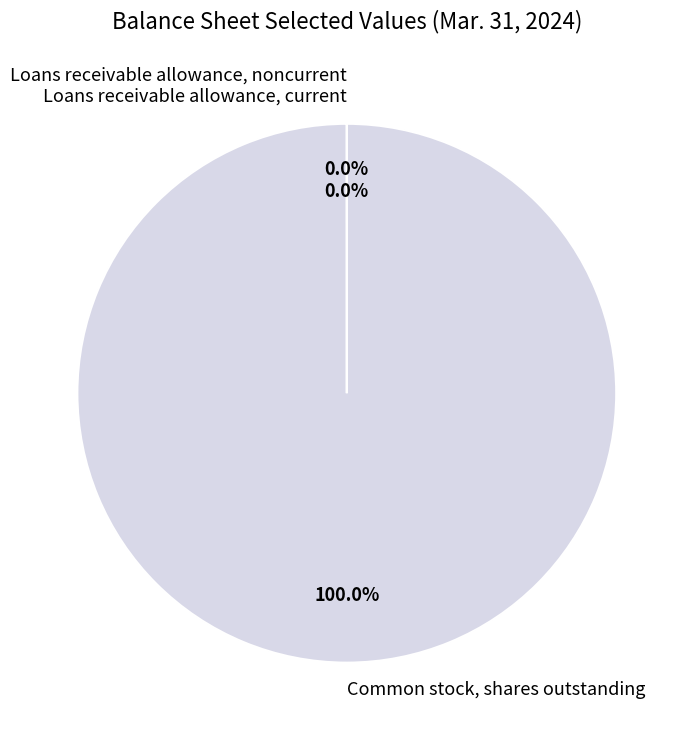

What is the largest slice in the pie chart?

Common stock, shares outstanding